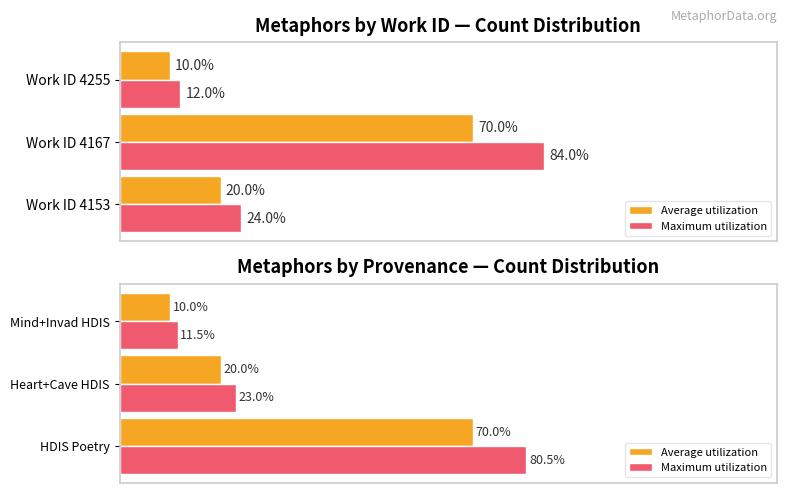

Which series has the largest range (max minus min)?

Maximum utilization